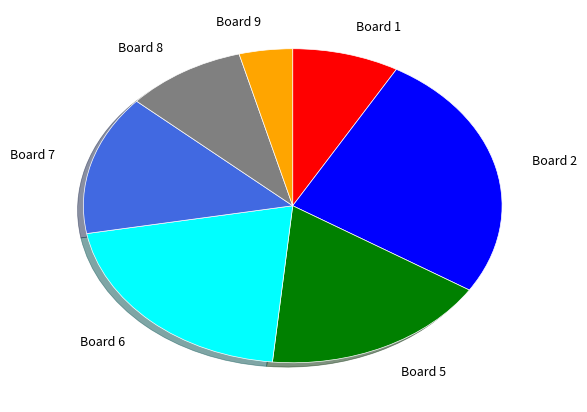

Is it true that Board 7 is 14% of the pie?

True